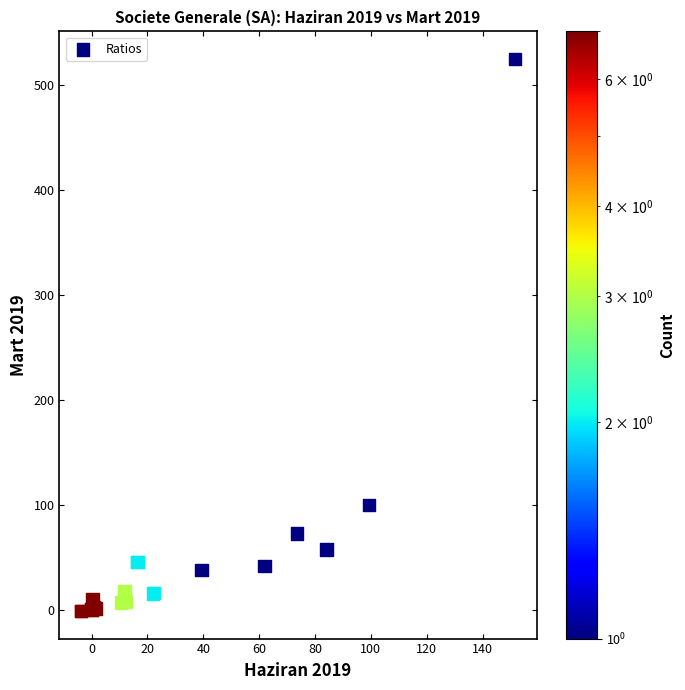

What Y value in the scatter plot is closest to 261?

99.9